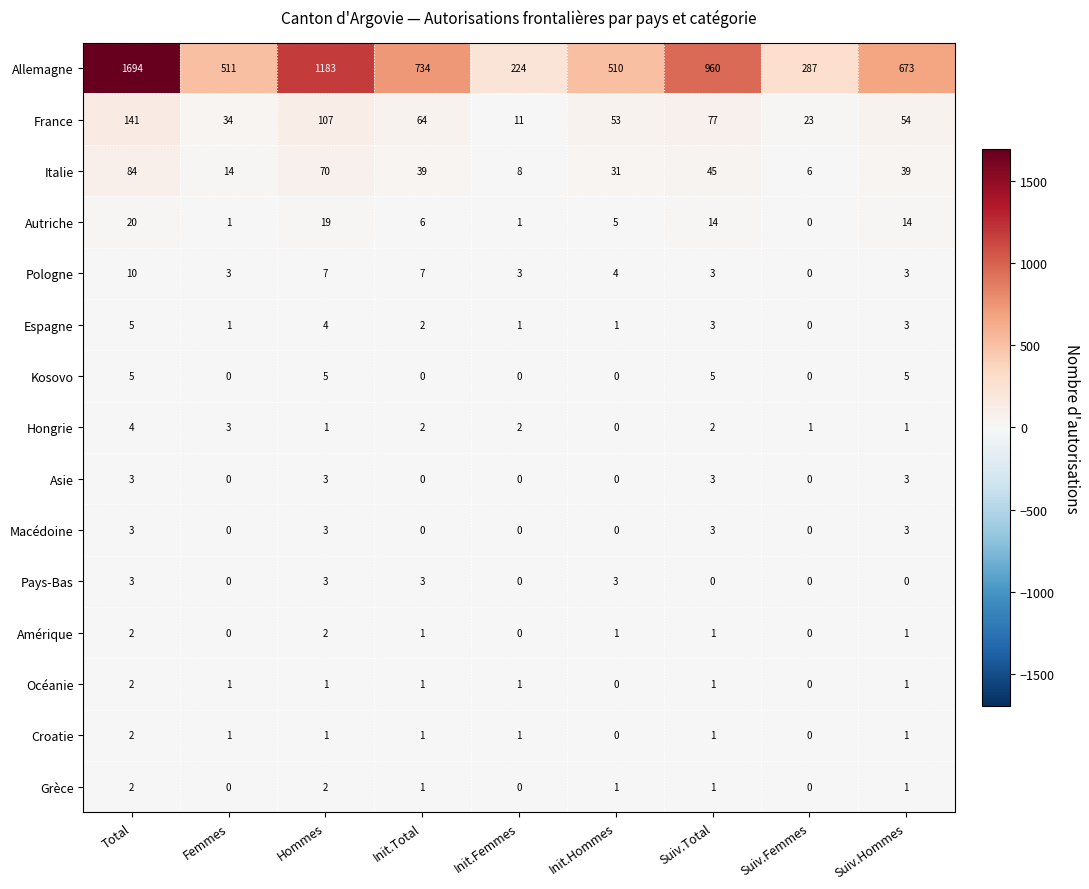

What value does the France series have at Suiv.Femmes?

23